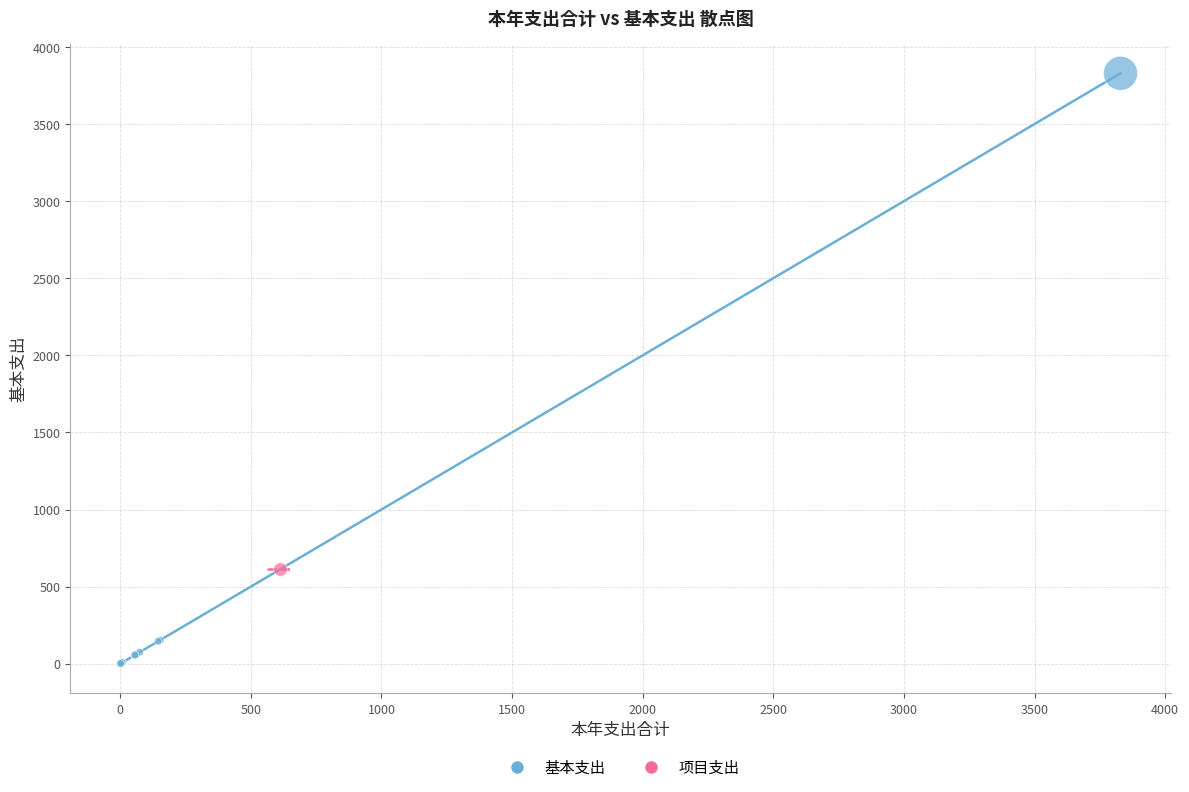

What are all the series names shown in the legend?

基本支出, 项目支出